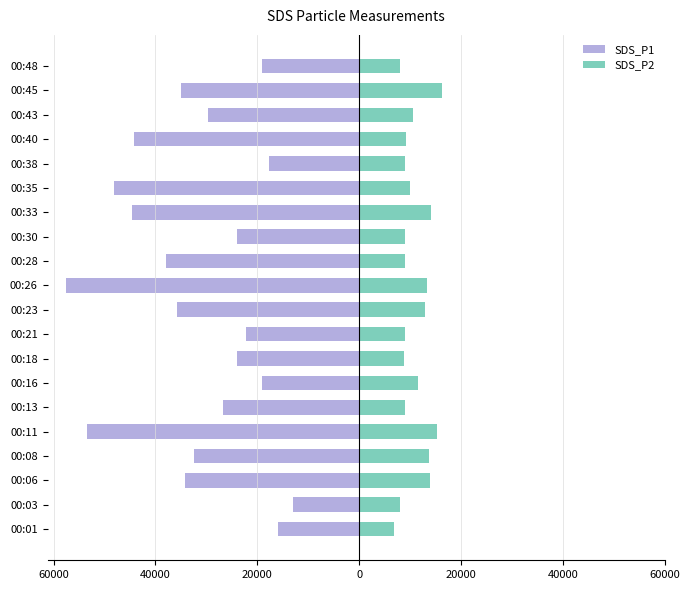

How many values in the SDS_P1 series exceed -29700?

9